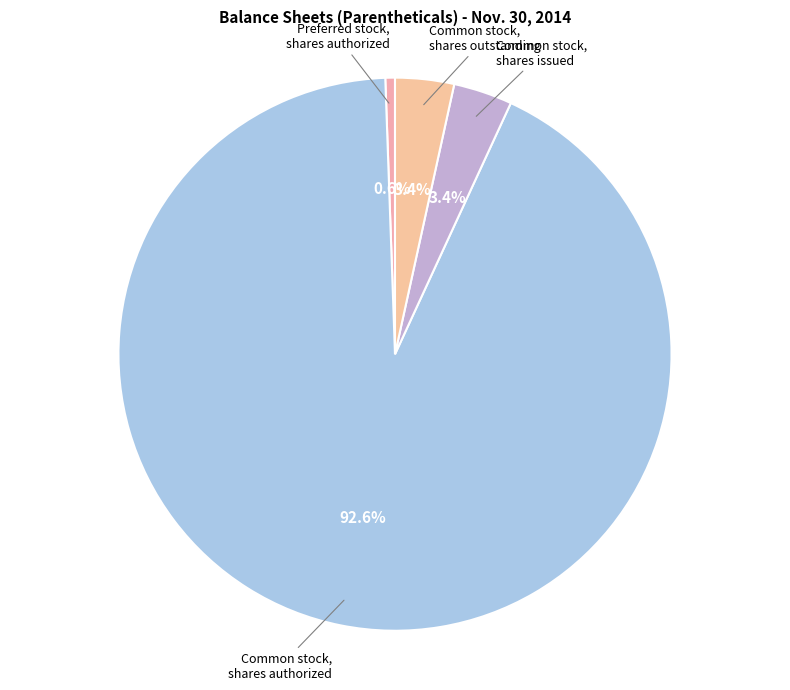

How many slices are in this pie chart?

4